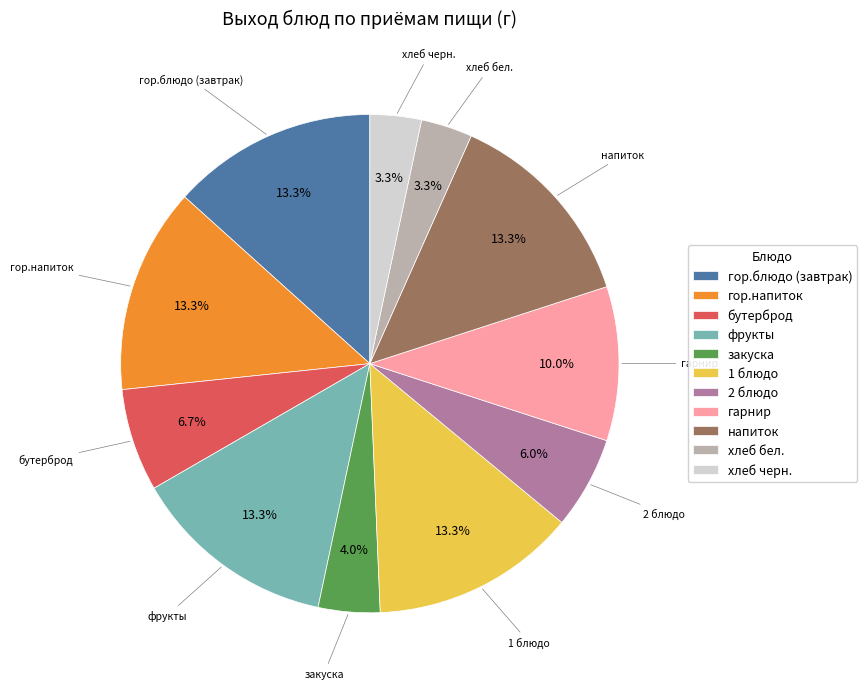

Does any single category account for the majority?

No